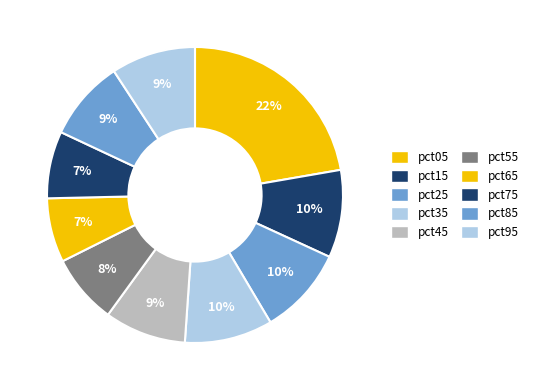

Between pct25 and pct45, which is larger?

pct25